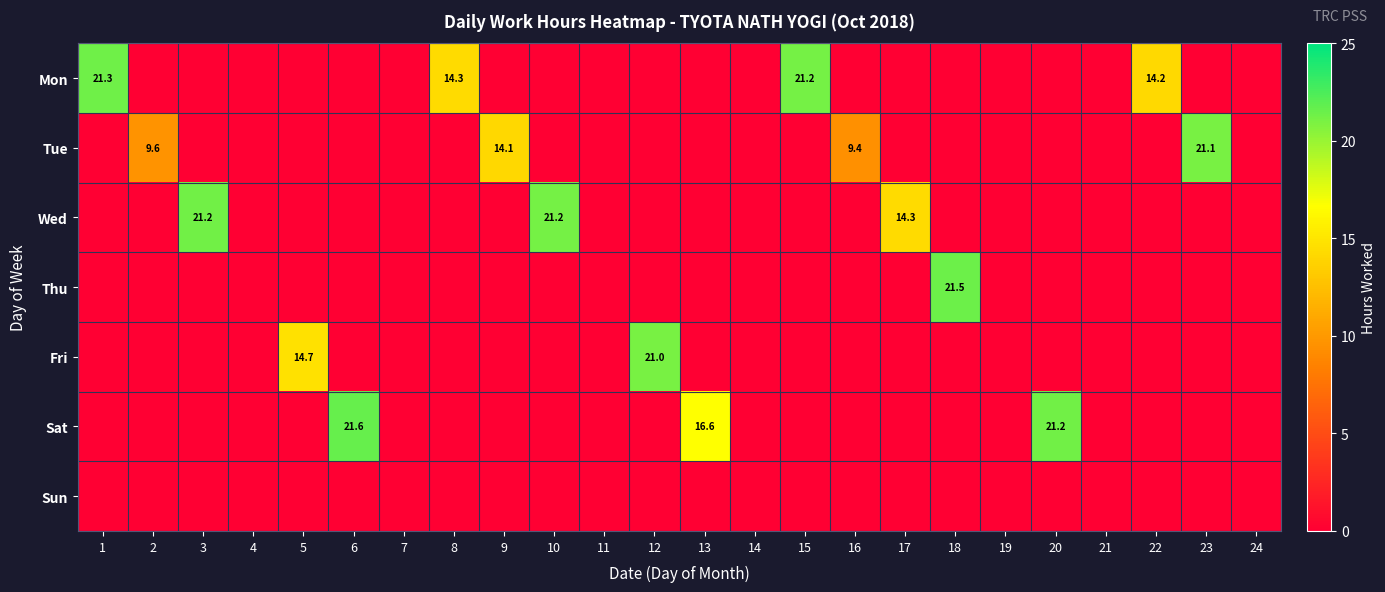

Is it true that Mon equals 21.3 at 1?

True